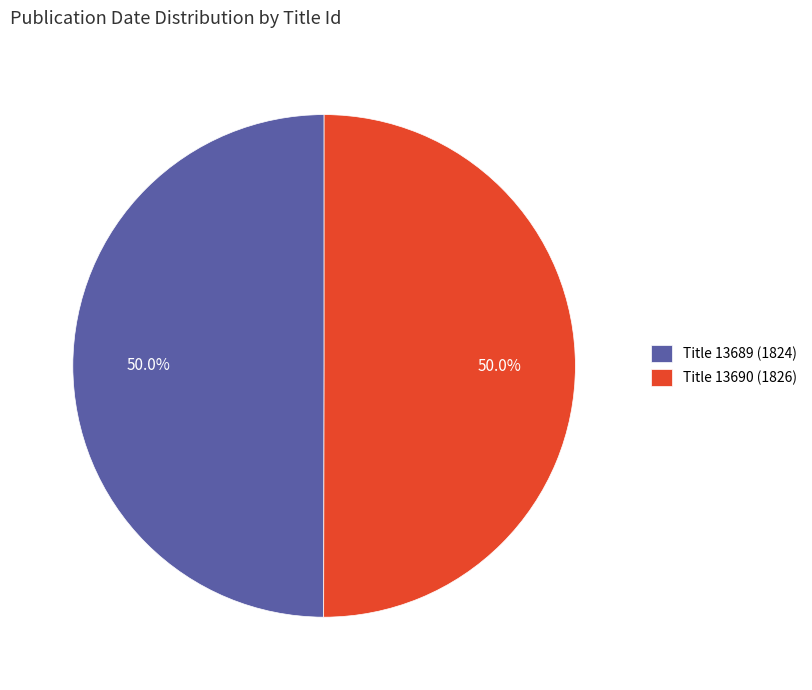

Approximately how many times larger is the value at Title 13690 (1826) compared to Title 13689 (1824)?

1.0